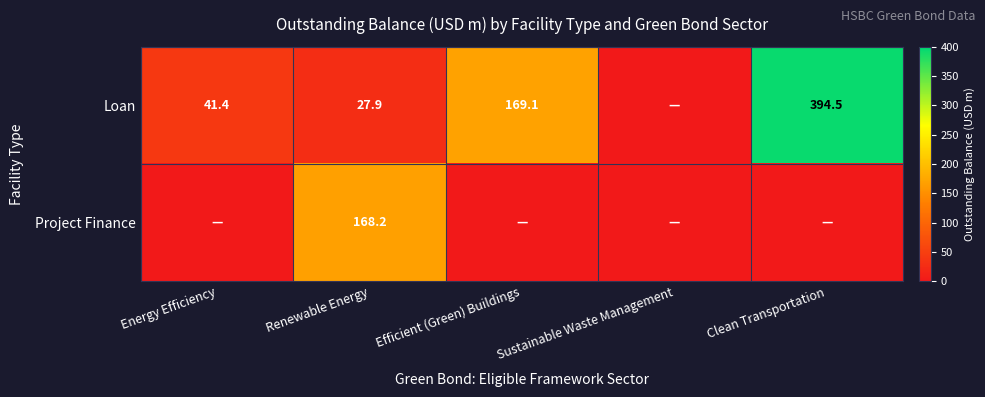

True or false: Project Finance has a value of 235.0 at Renewable Energy.

False